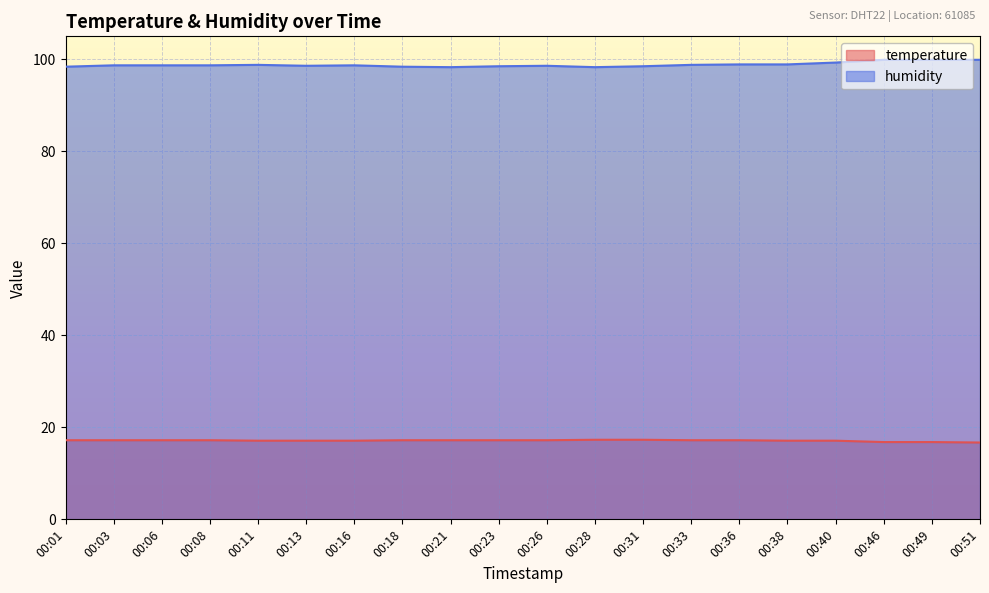

What is the value of the humidity point at the 14th from the left?

98.8